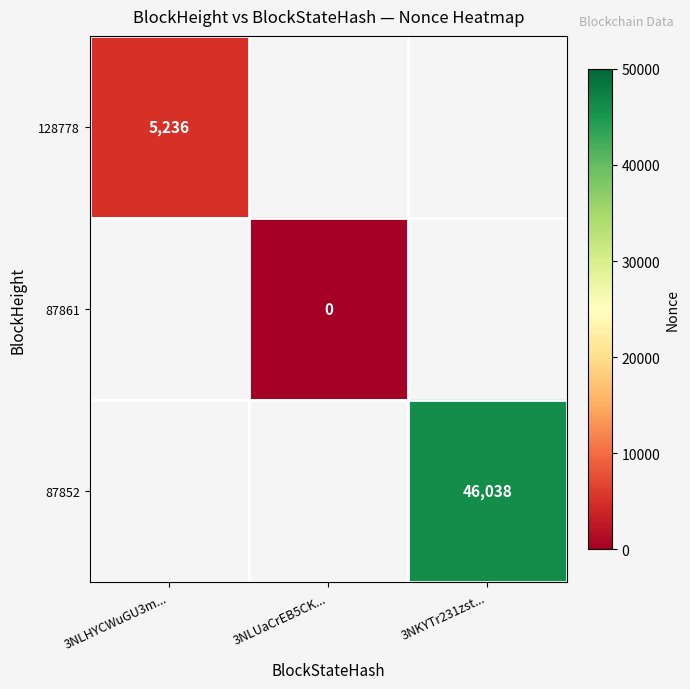

The 87852 series shows 74060 at 3NKYTr231zst.... True or false?

False